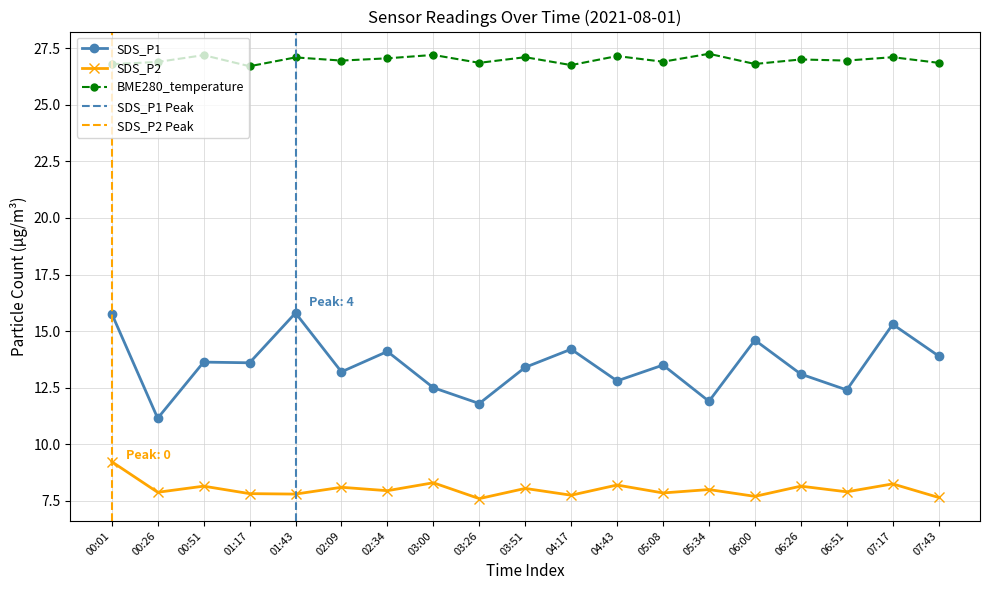

True or false: SDS_P1 has more than 1 points higher than both neighbors.

True